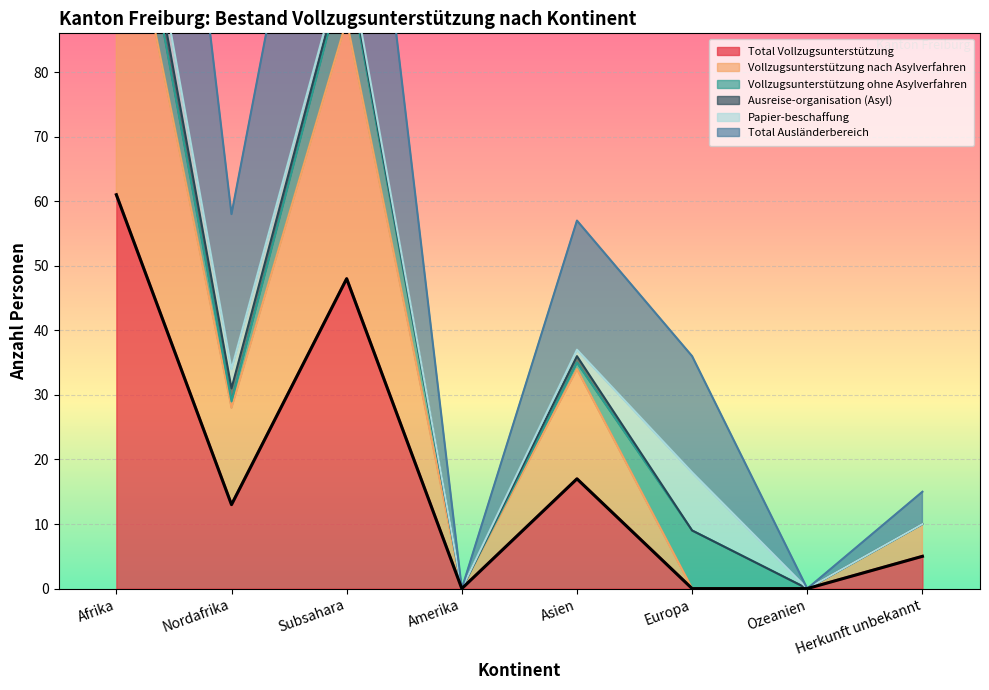

Between Nordafrika and Asien, which is larger?

Asien